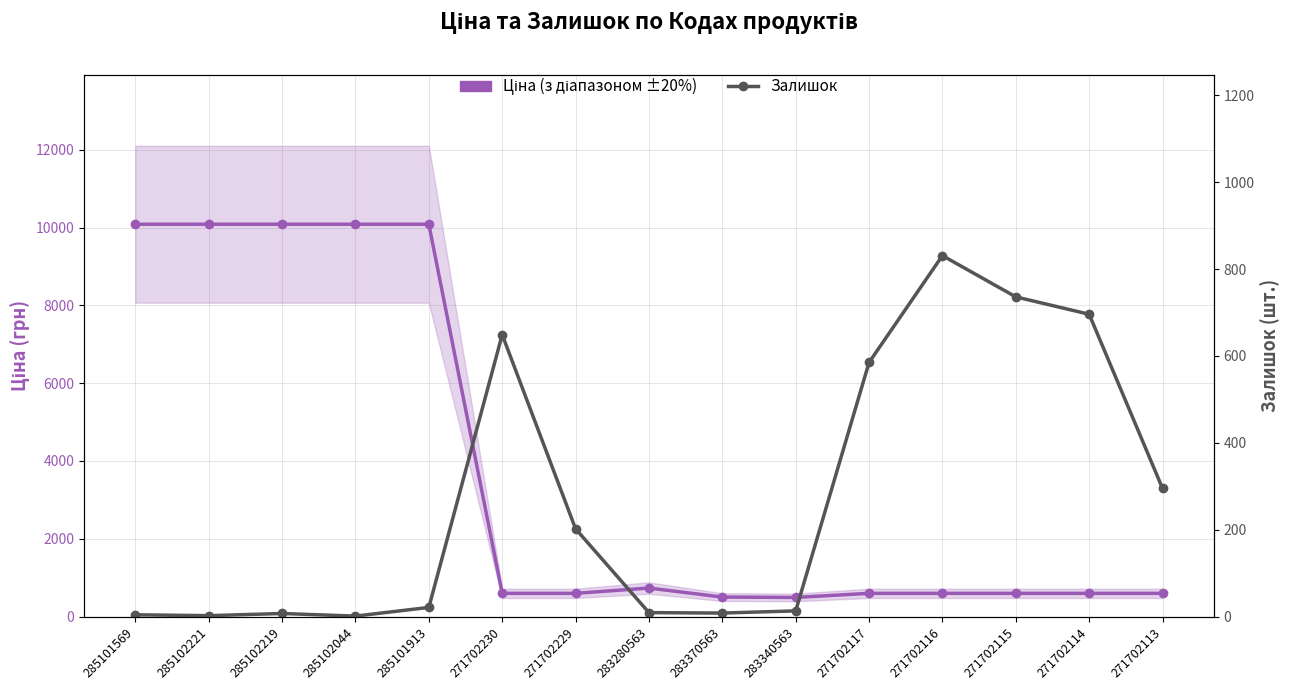

Which series changed the most between 271702229 and 271702116?

Залишок